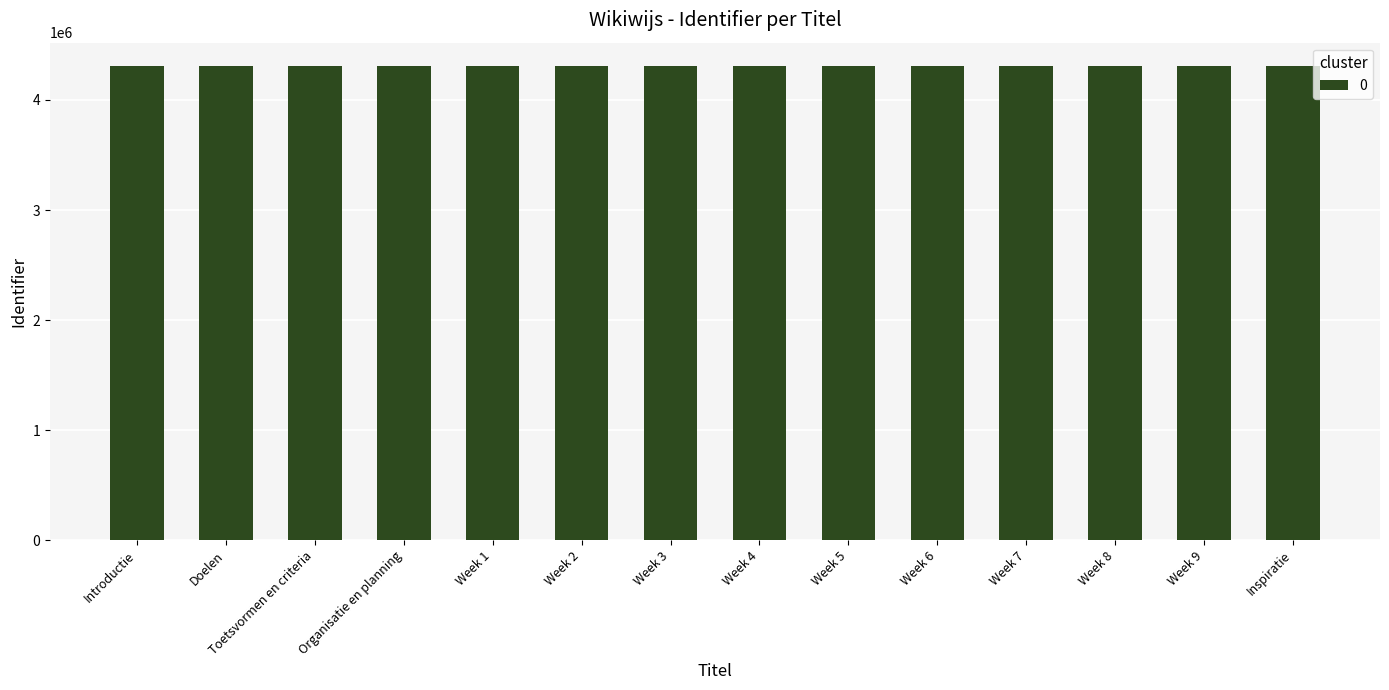

What is the label of the 4th bar from the left?

Organisatie en planning